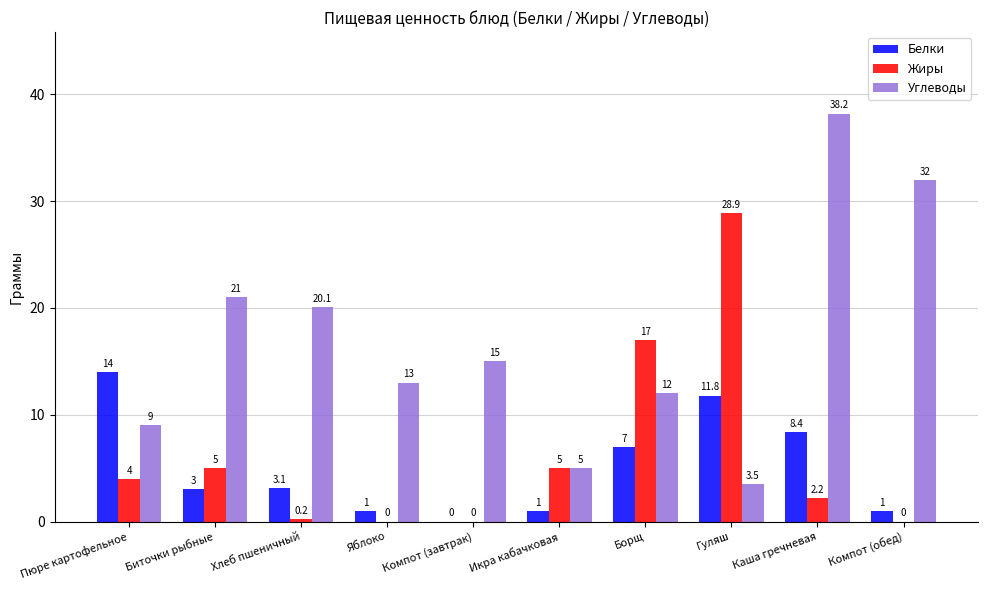

What is the sum of all Белки values?

50.3